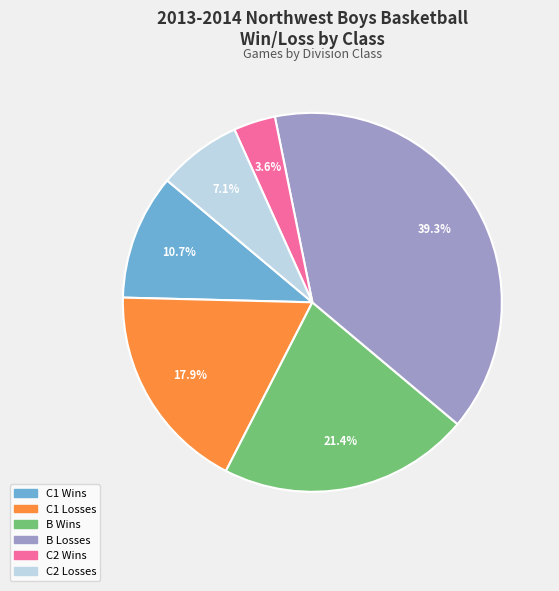

Does C2 Losses represent more than half of the total?

No